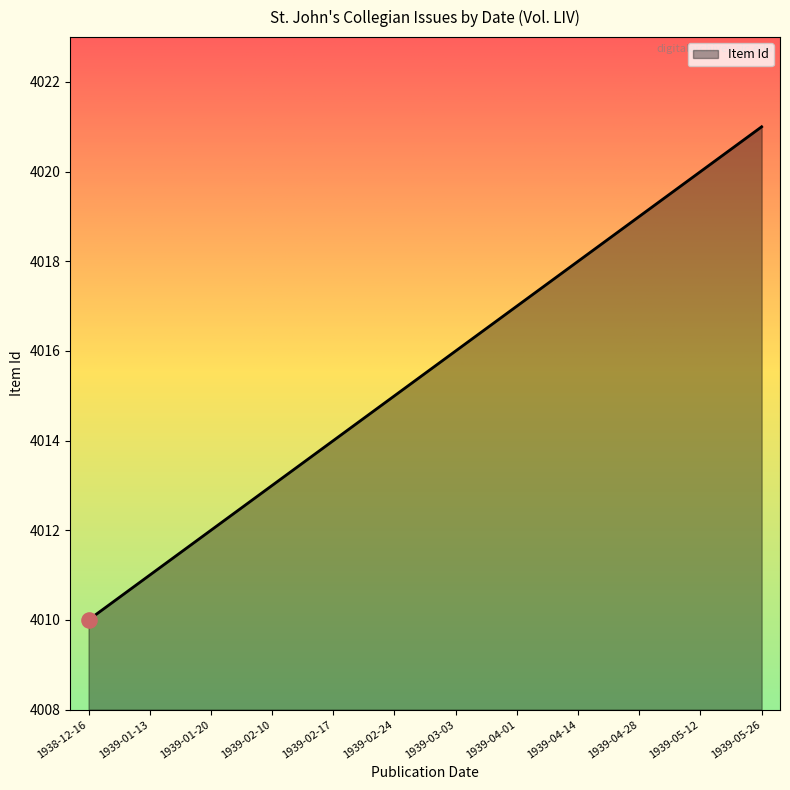

Which has a higher value, 1939-05-12 or 1939-02-24?

1939-05-12